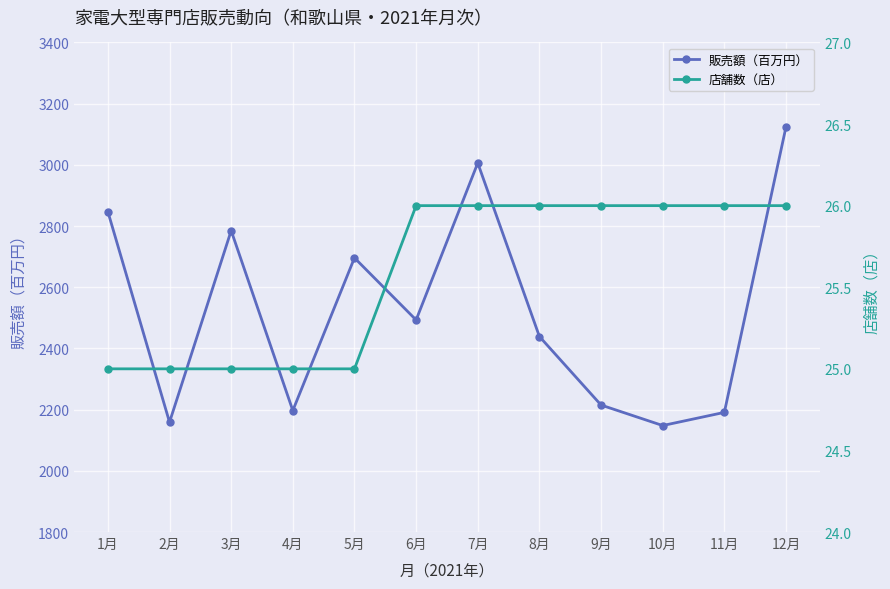

How many data points does each series have?

12